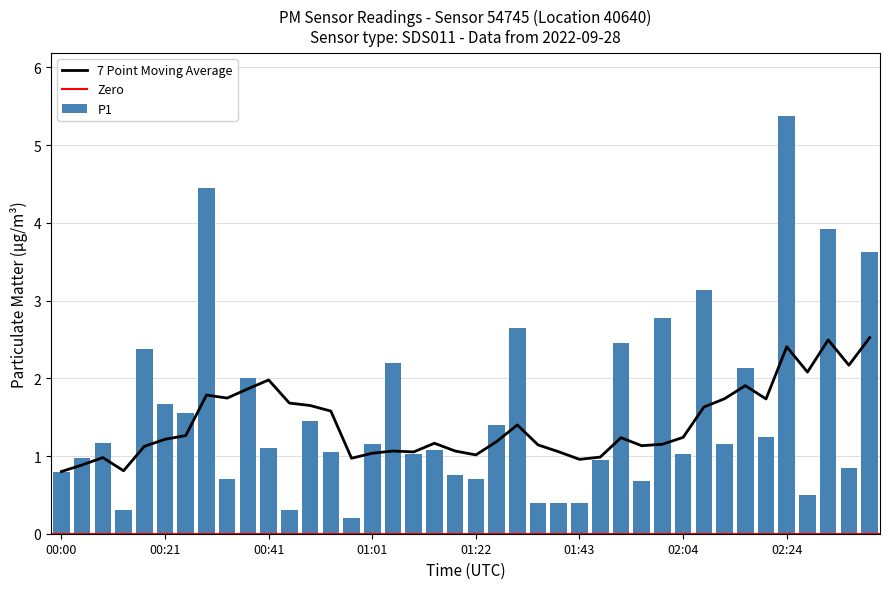

Reading right to left, what are all the values shown in this chart?

02:41=3.6	02:37=0.8	02:33=3.9	02:29=0.5	02:24=5.4	02:20=1.2	02:16=2.1	02:12=1.1	02:08=3.1	02:04=1.0	01:59=2.8	01:55=0.7	01:51=2.5	01:47=0.9	01:43=0.4	01:39=0.4	01:35=0.4	01:30=2.6	01:26=1.4	01:22=0.7	01:18=0.8	01:14=1.1	01:10=1.0	01:05=2.2	01:01=1.1	00:57=0.2	00:53=1.1	00:49=1.4	00:45=0.3	00:41=1.1	00:37=2.0	00:33=0.7	00:29=4.5	00:25=1.6	00:21=1.7	00:16=2.4	00:12=0.3	00:08=1.2	00:04=1.0	00:00=0.8